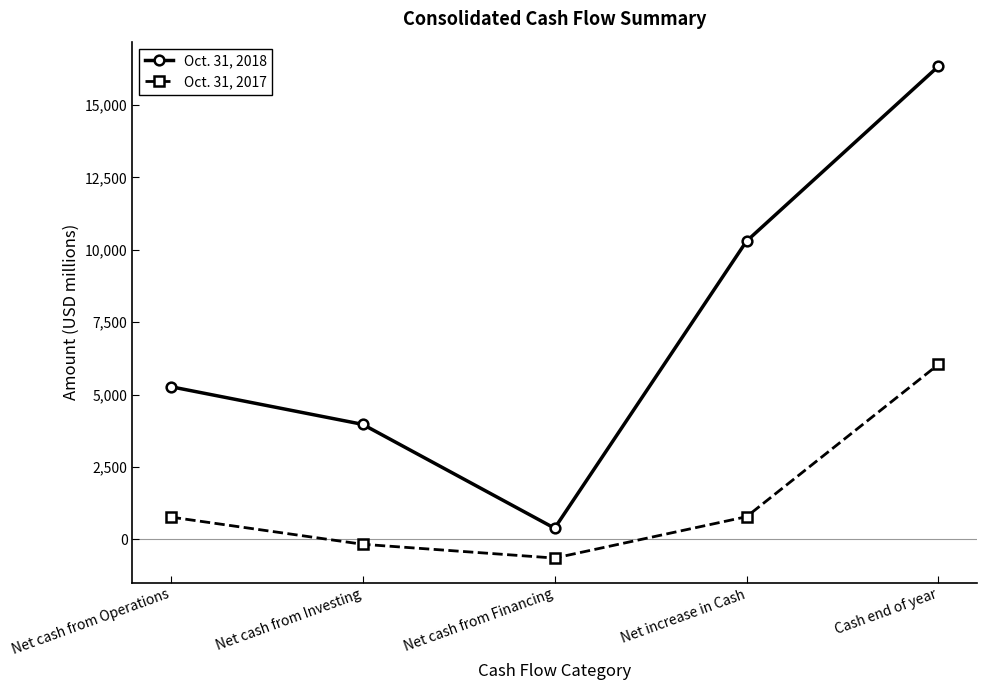

True or false: Oct. 31, 2017 and Oct. 31, 2018 intersect in this chart.

False